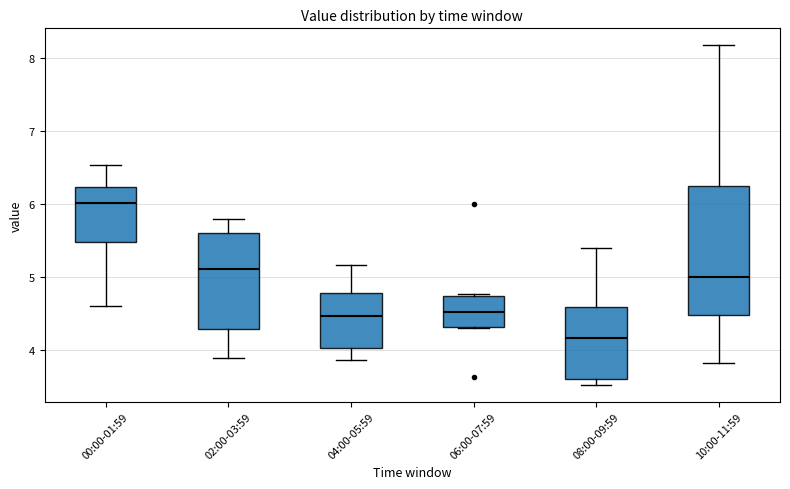

Where is the upper edge of the box for 06:00-07:59 on the y-axis? The values are not printed on the chart, so give them approximately, as read against the axis.

4.7